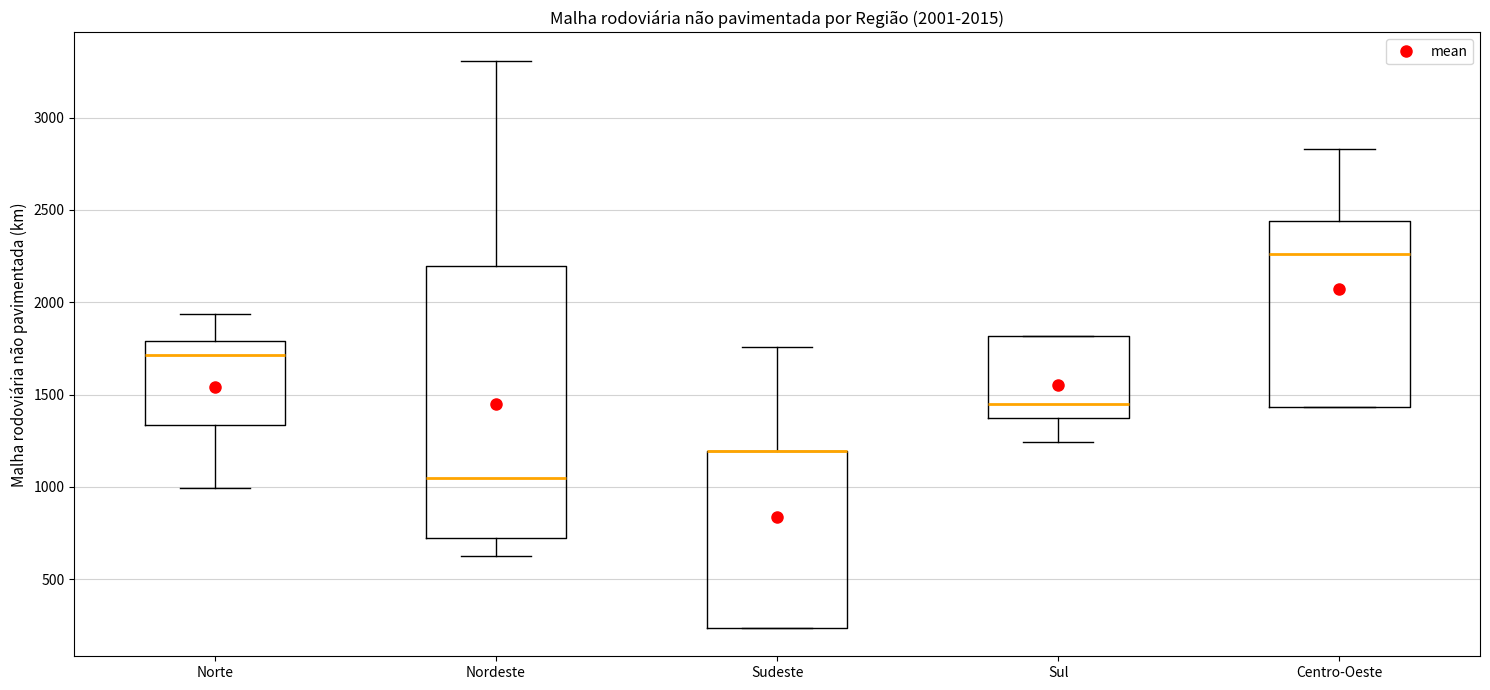

Which box is the tallest, from its lower edge to its upper edge?

Nordeste